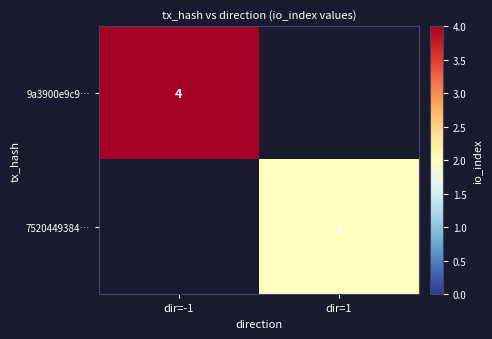

What is the total value across all series at dir=-1?

4